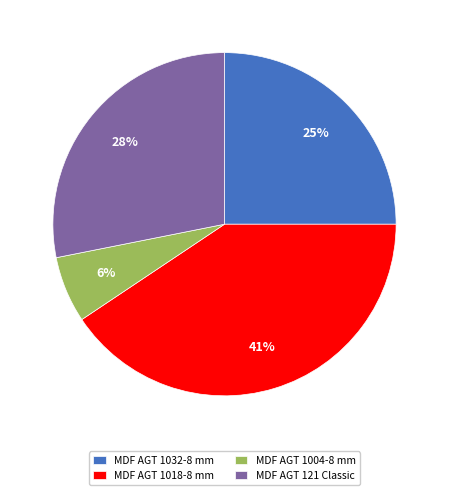

Which slice is the largest?

MDF AGT 1018-8 mm